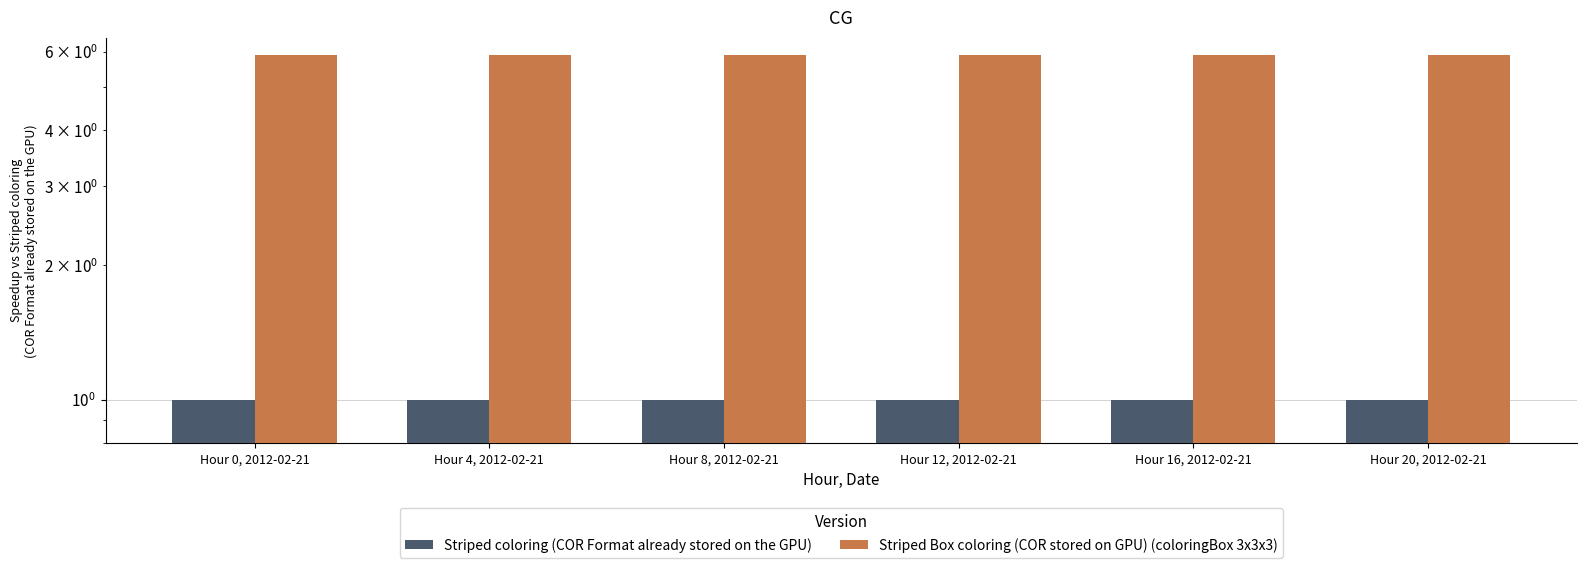

At how many categories does at least one series exceed 4?

6